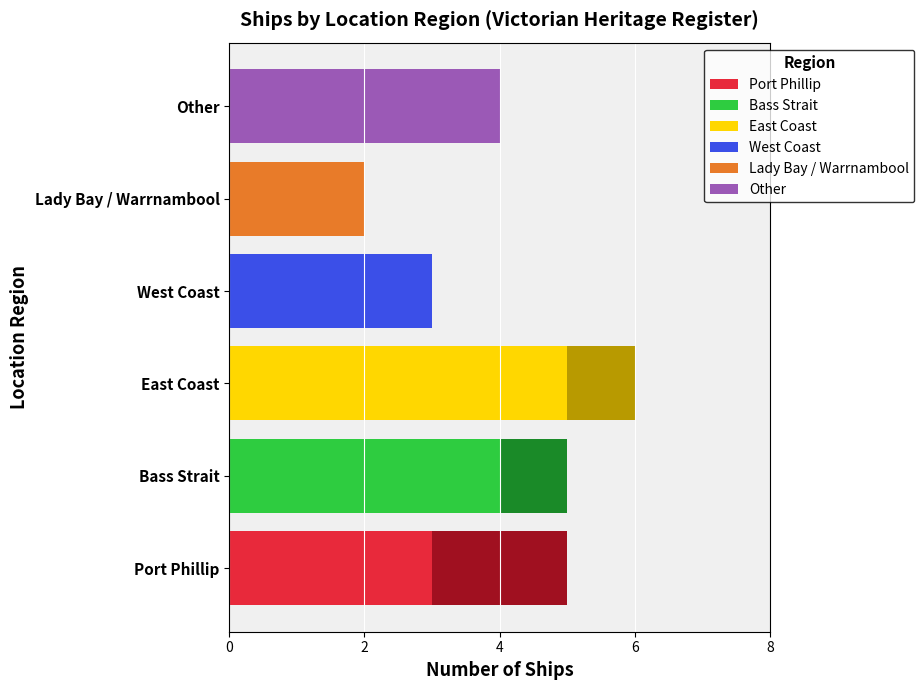

What is the total value across all series at East Coast?

6